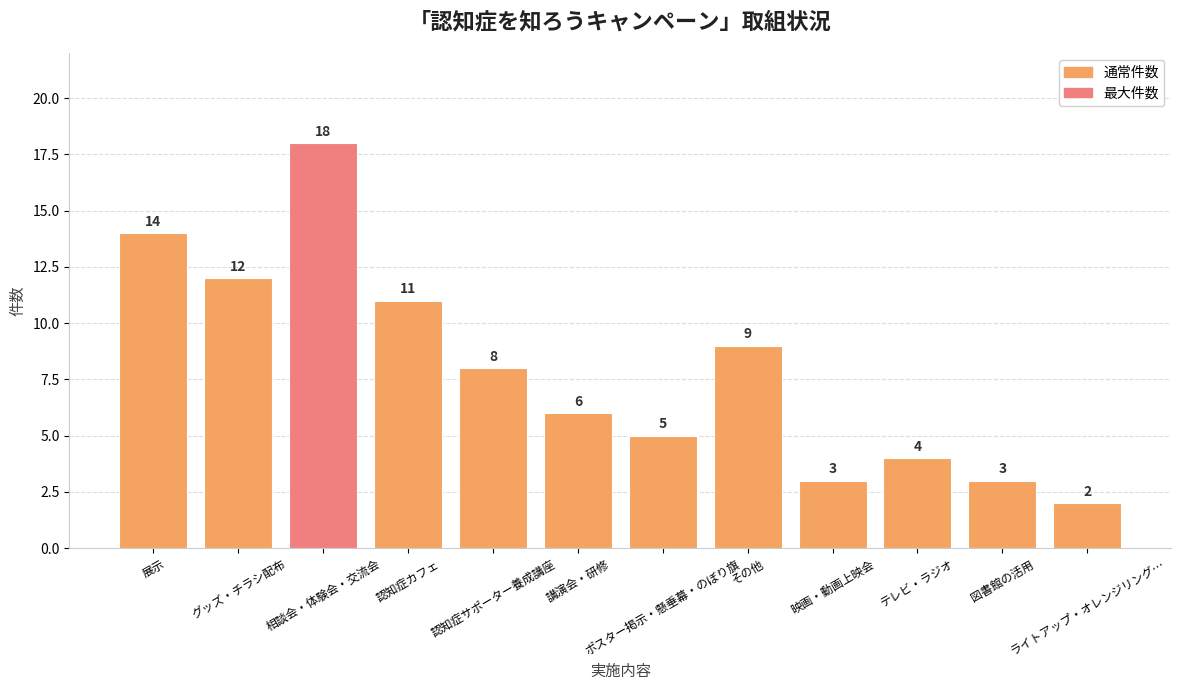

What is the change in value from 講演会・研修 to ポスター掲示・懸垂幕・のぼり旗?

-1